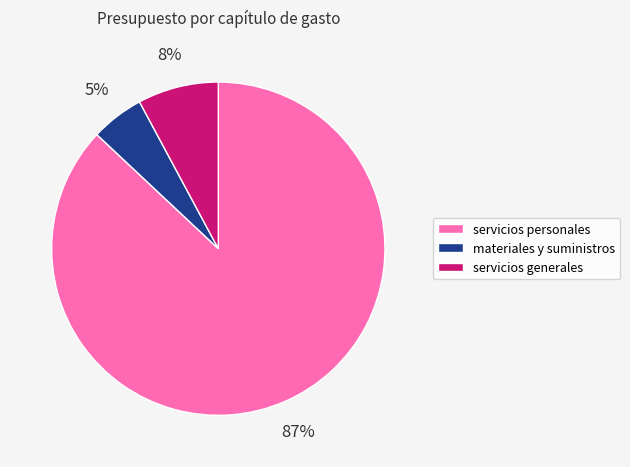

What is the largest slice in the pie chart?

servicios personales